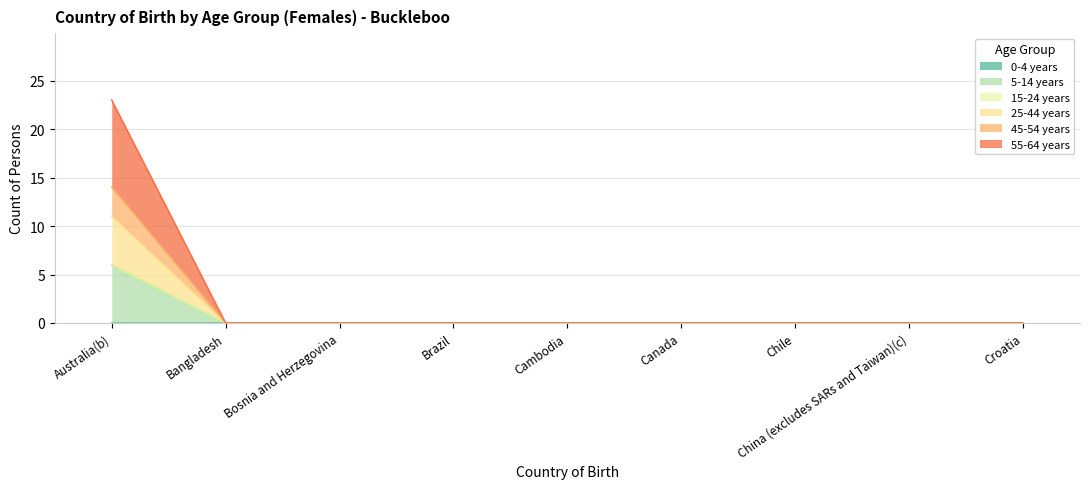

Does the chart display data point markers on the line(s)?

No